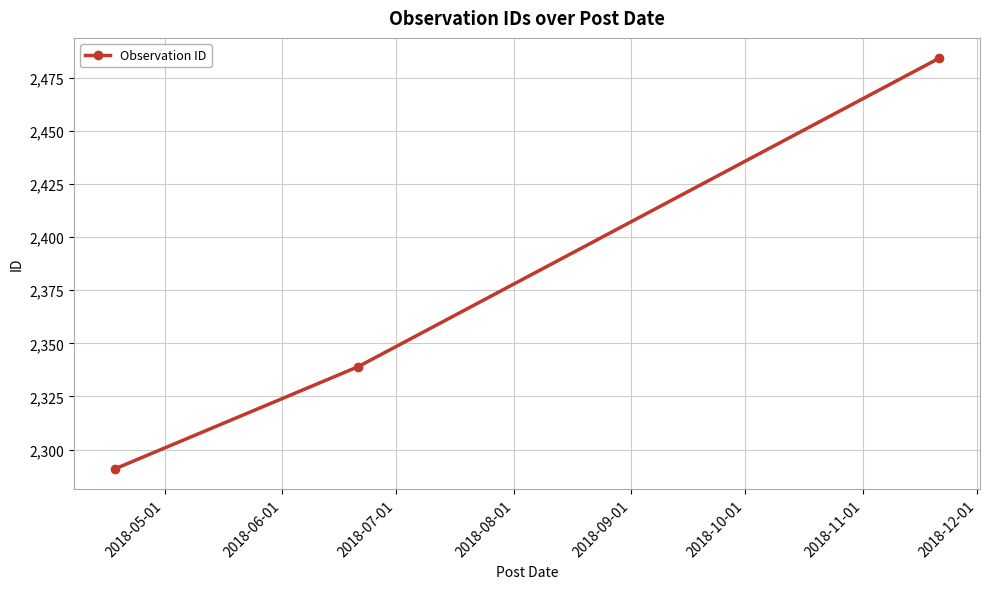

What is the value of the 1st point from the left?

2291